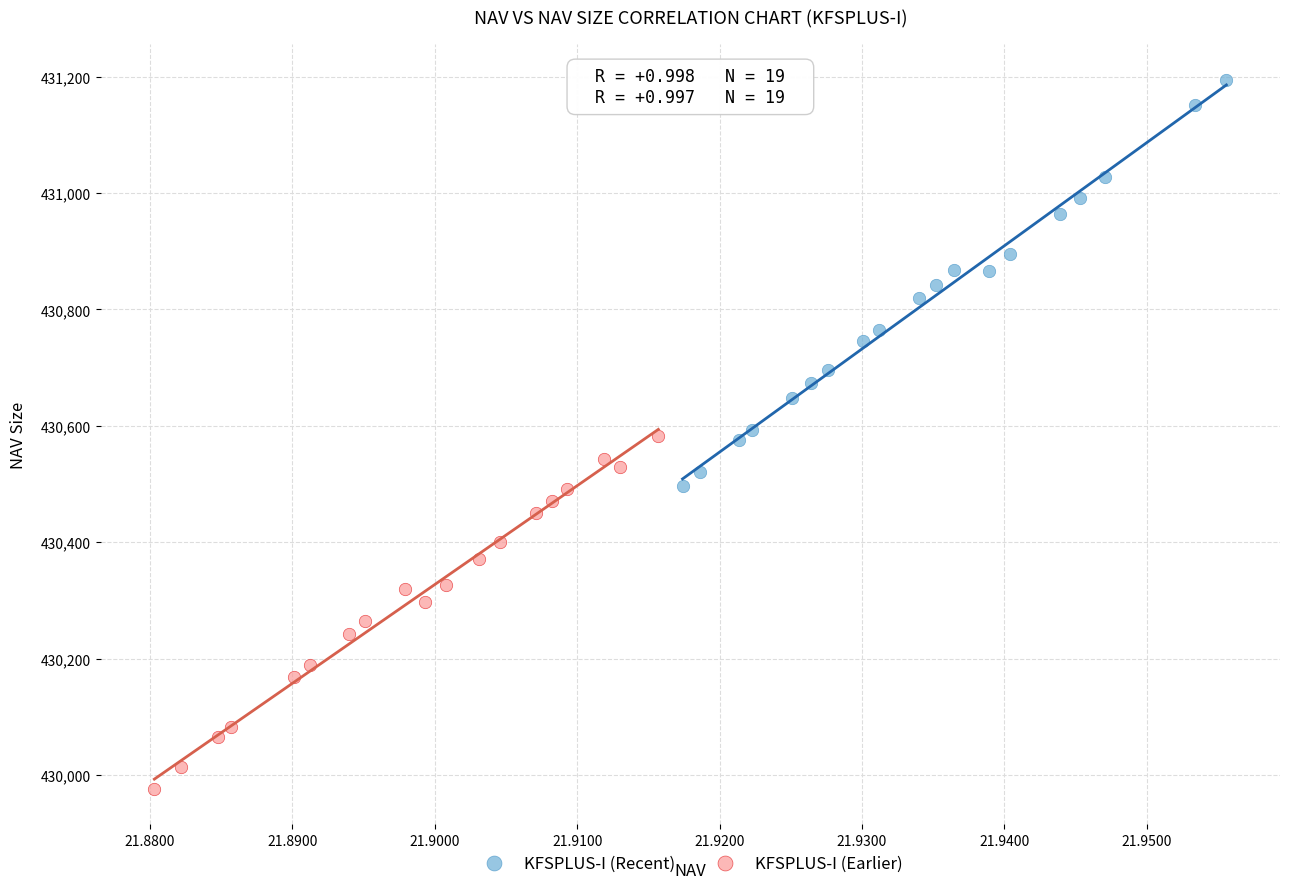

Which series reaches the maximum Y coordinate?

KFSPLUS-I (Recent)